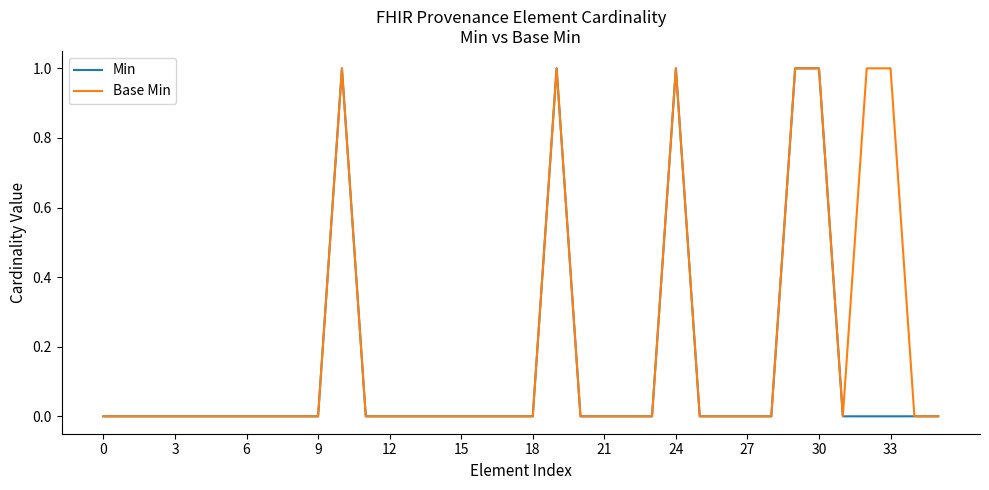

Which series has the largest total across all categories?

Base Min